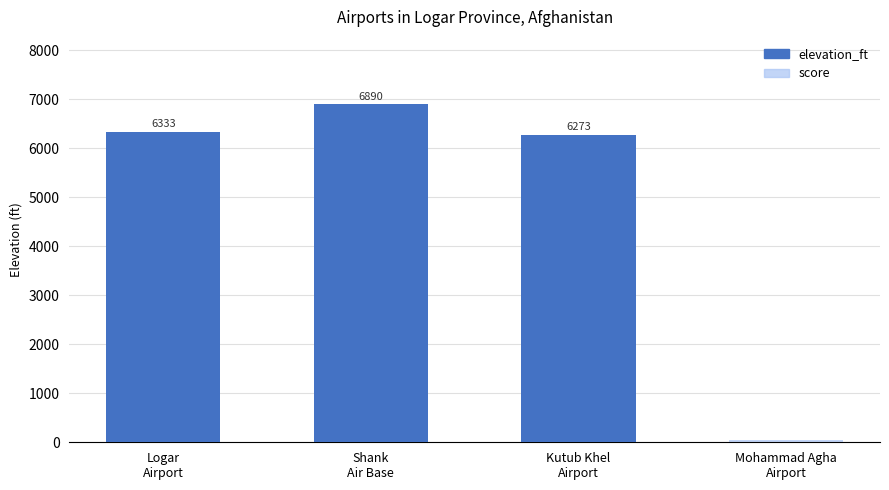

What is the approximate value of elevation_ft at Logar
Airport?

6333